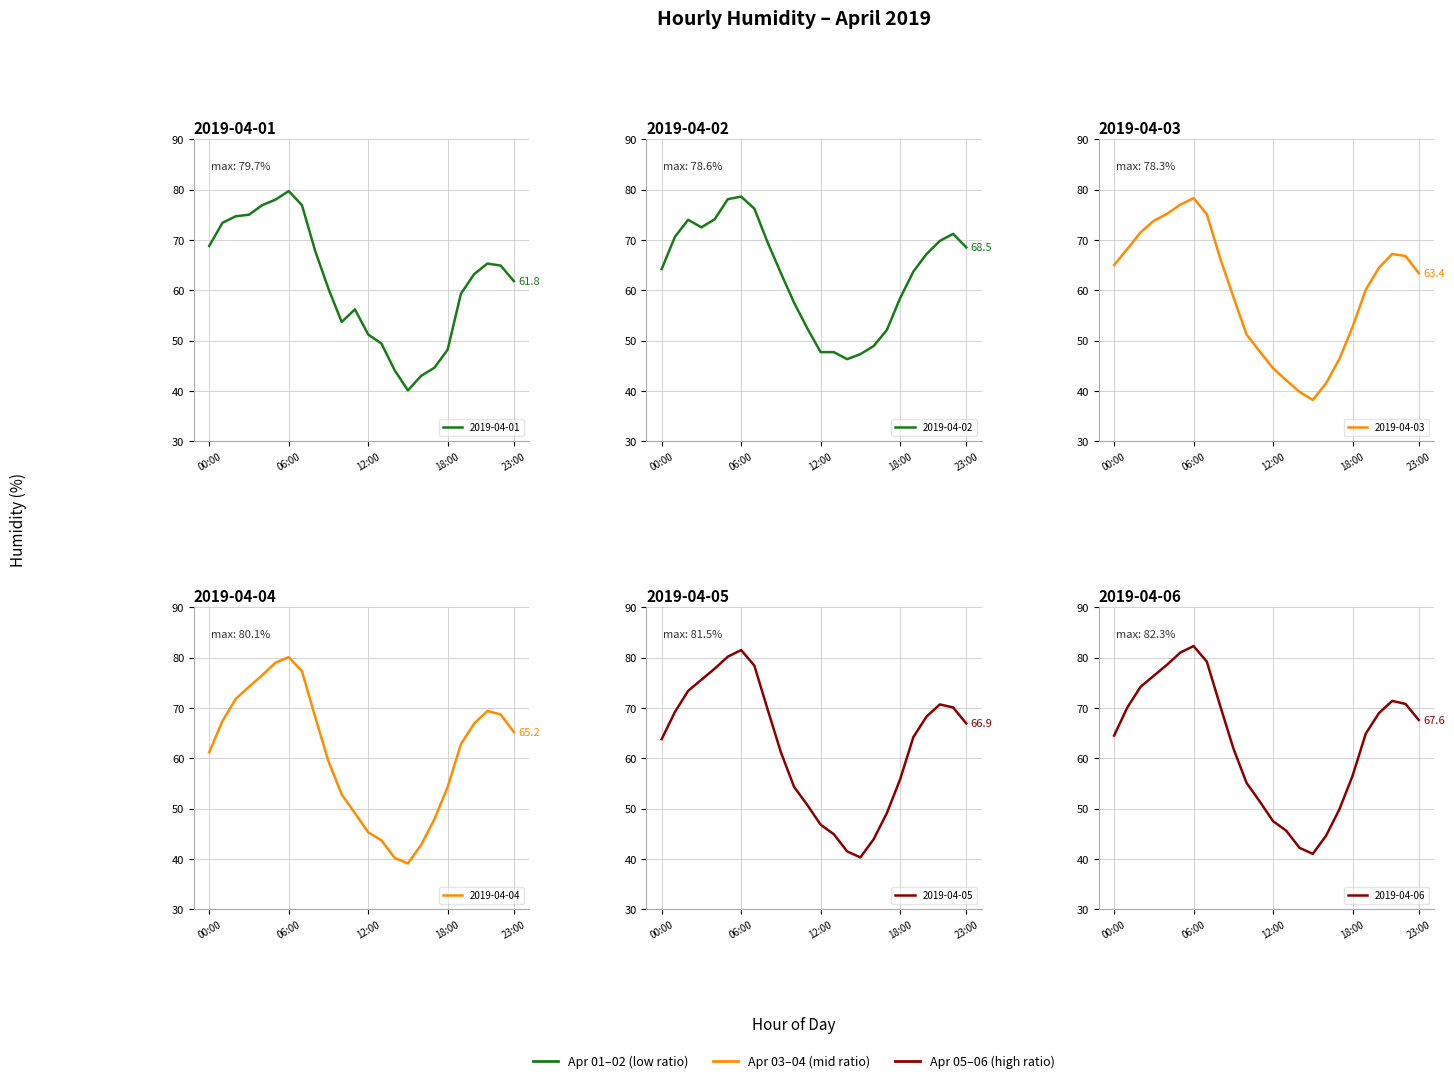

Read the 2019-04-03 value at 01:00.

68.2